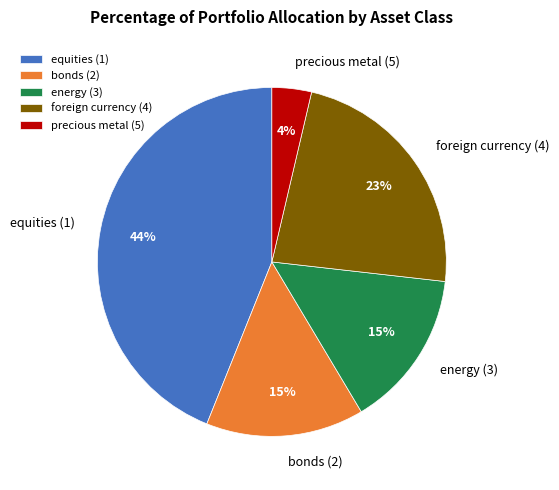

How many segments does this pie chart have?

5